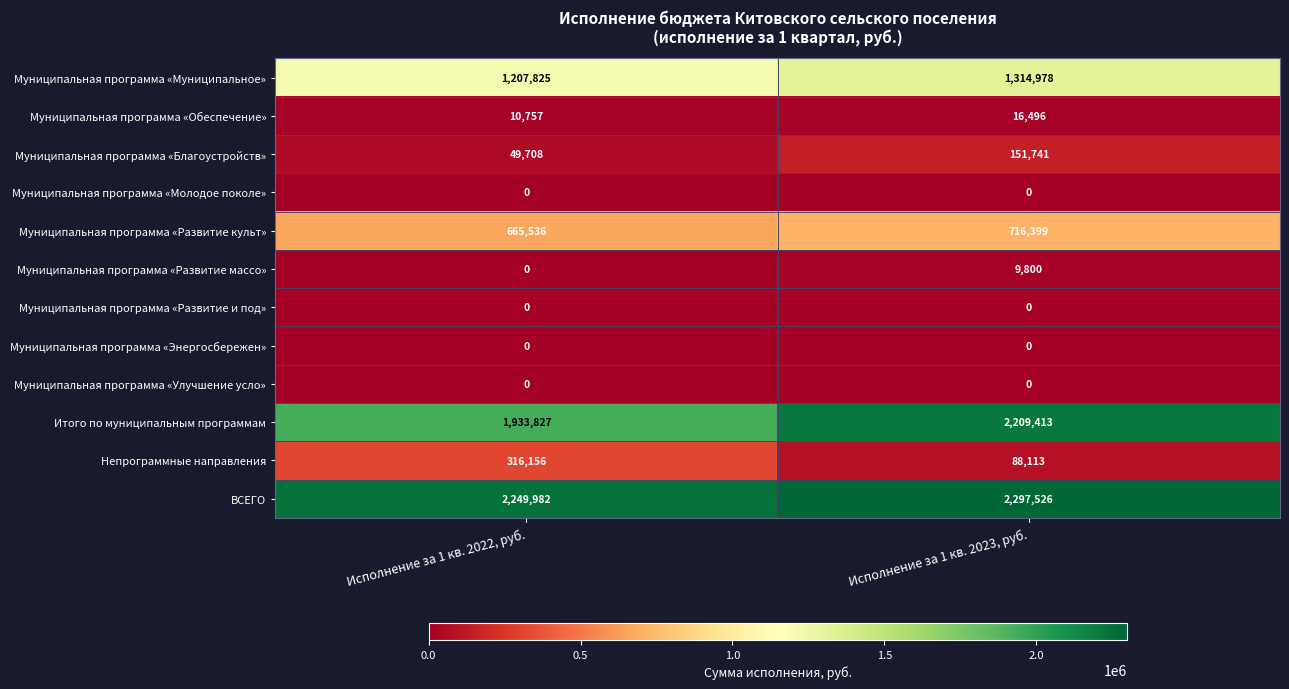

Reading left to right, what are all the values shown in this chart?

Муниципальная программа «Муниципальное»: 1207825	1314978
Муниципальная программа «Обеспечение»: 10757	16496
Муниципальная программа «Благоустройств»: 49708	151741
Муниципальная программа «Молодое поколе»: 0	0
Муниципальная программа «Развитие культ»: 665536	716399
Муниципальная программа «Развитие массо»: 0	9800
Муниципальная программа «Развитие и под»: 0	0
Муниципальная программа «Энергосбережен»: 0	0
Муниципальная программа «Улучшение усло»: 0	0
Итого по муниципальным программам: 1933827	2209413
Непрограммные направления: 316156	88113
ВСЕГО: 2249982	2297526